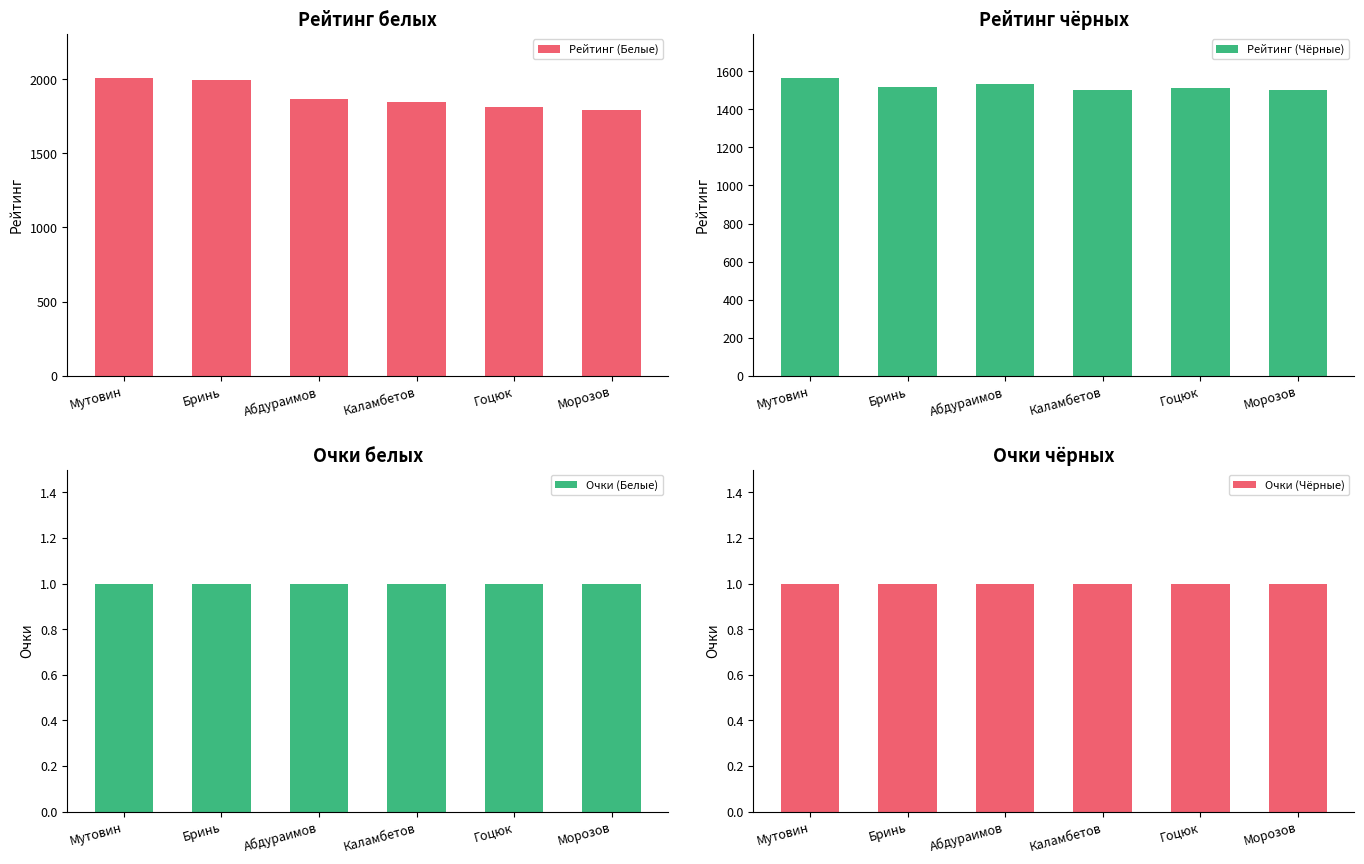

At which category is the sum across all series the highest?

Мутовин